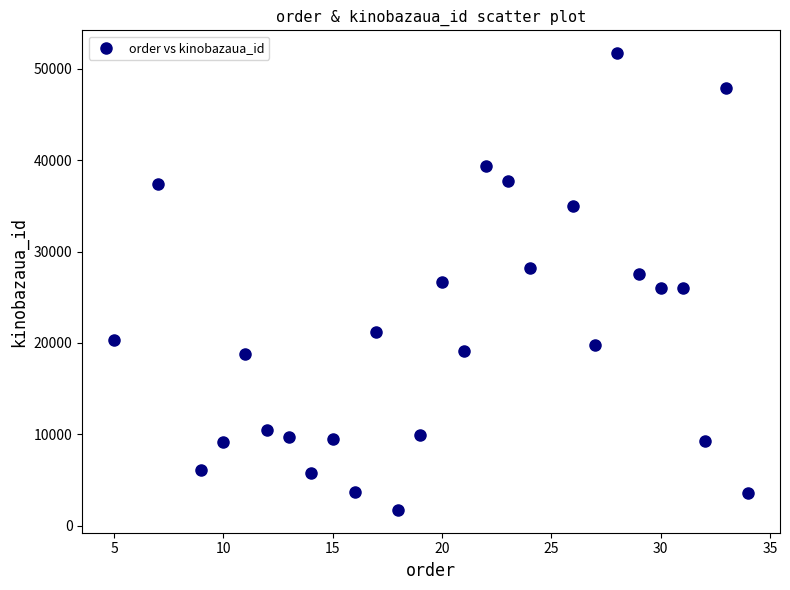

What is the range of X values (max minus min)?

29